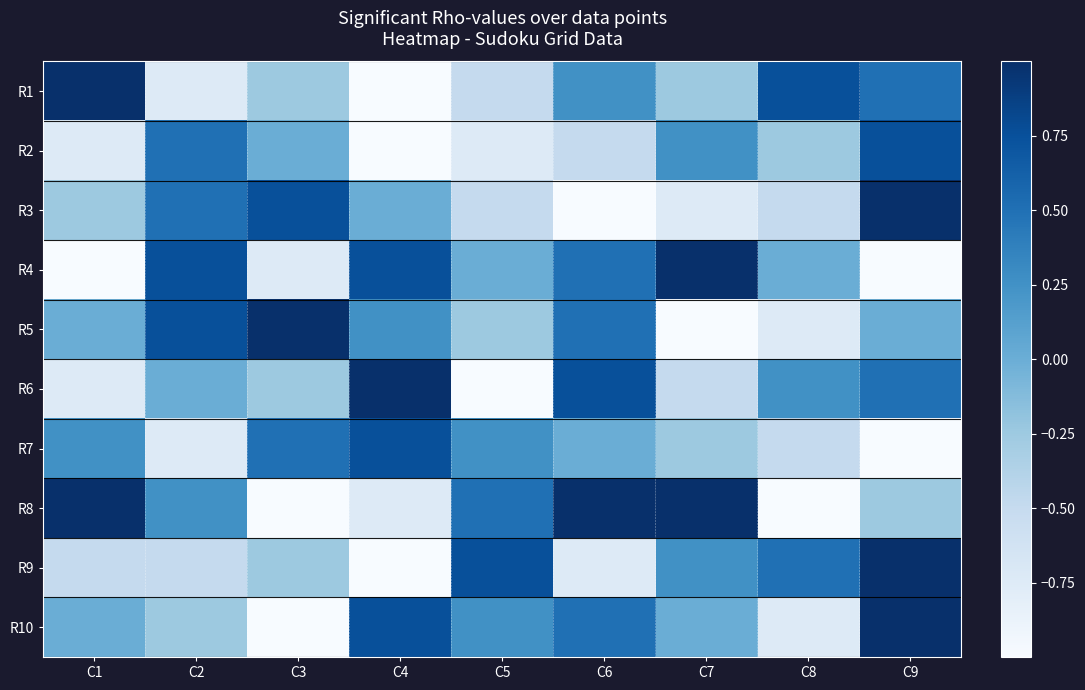

Which series has the largest range (max minus min)?

R1